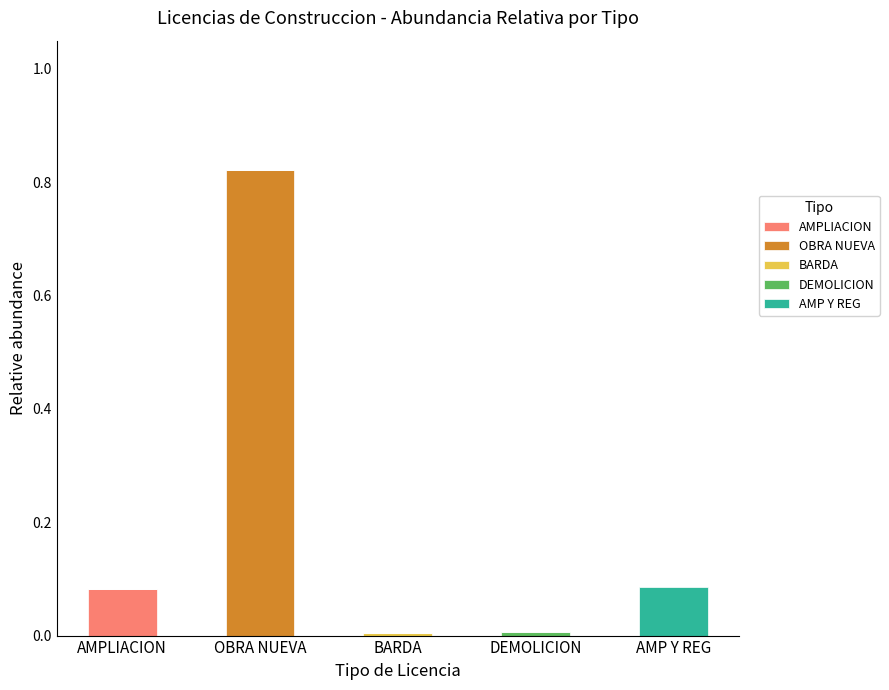

At which category is the sum across all series the highest?

OBRA NUEVA